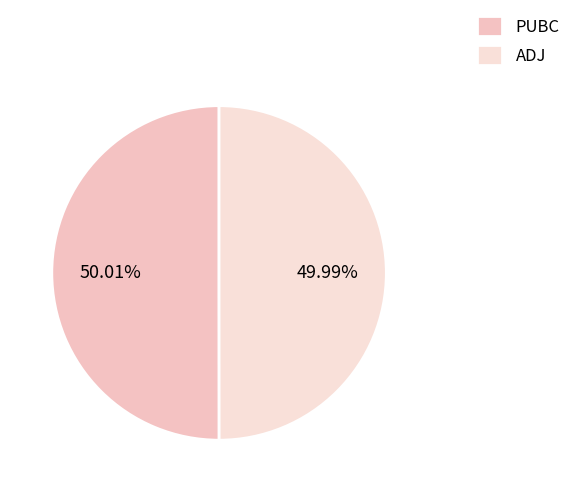

Which category accounts for the majority?

PUBC